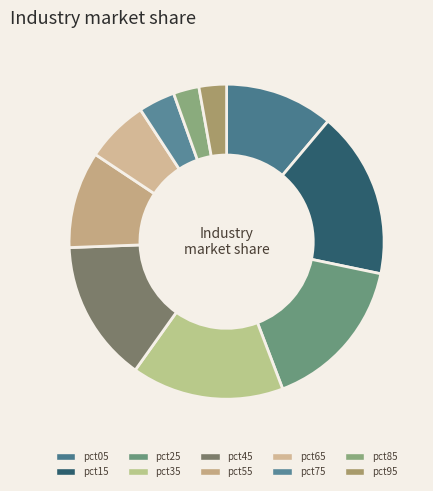

To the nearest percent, what is the difference between the pct95 and pct05 slice percentages?

8%